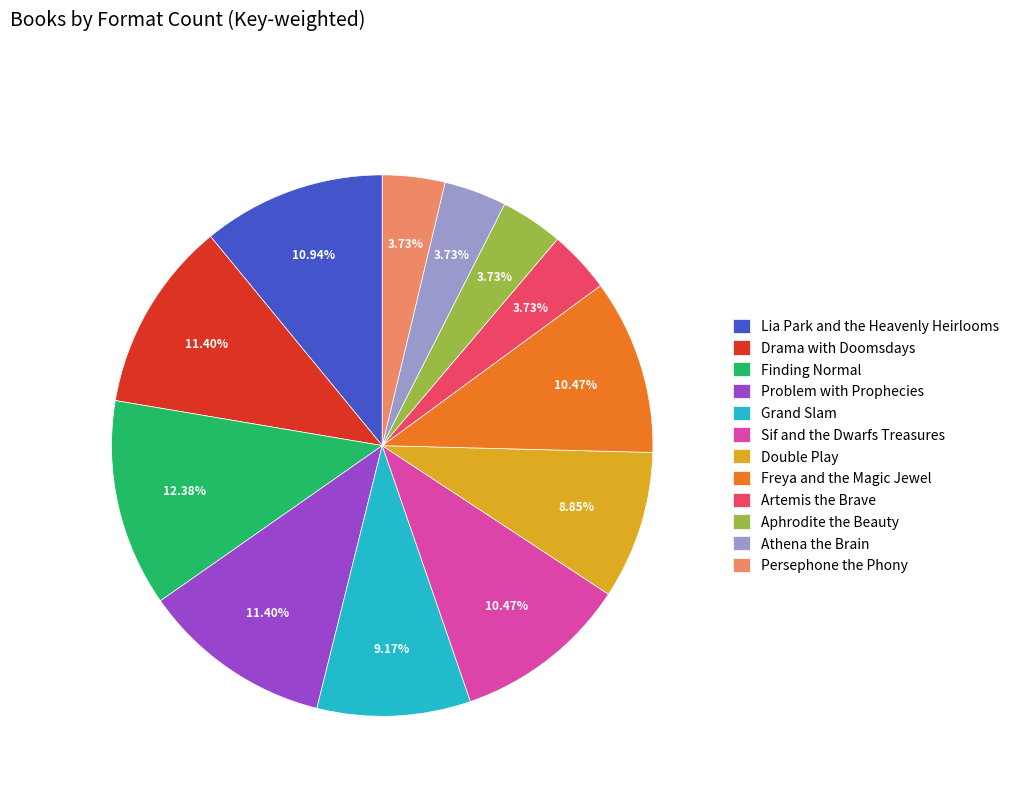

Is Double Play the majority of the pie?

No